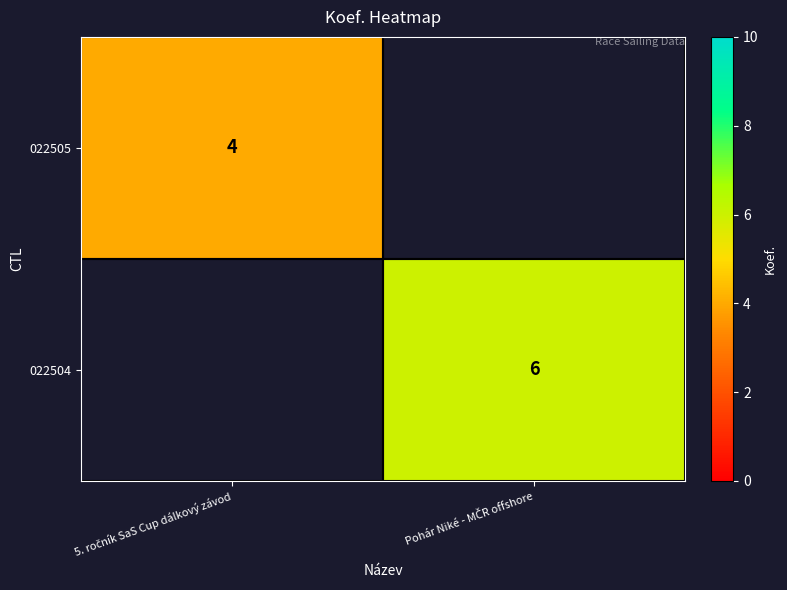

Which category has the highest value in the 022505 series?

5. ročník SaS Cup dálkový závod